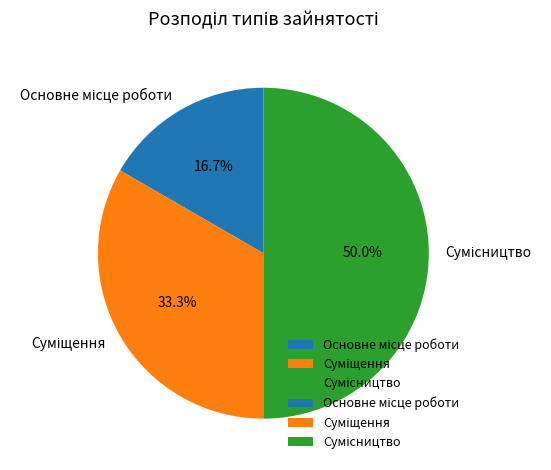

Which has a higher value, Суміщення or Сумісництво?

Сумісництво